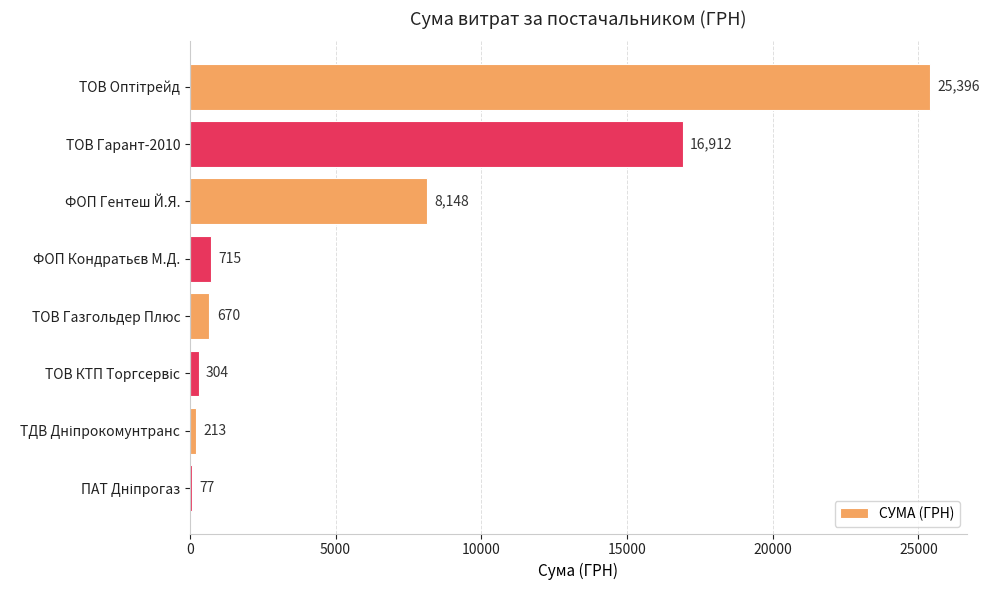

Are the bars horizontal?

Yes